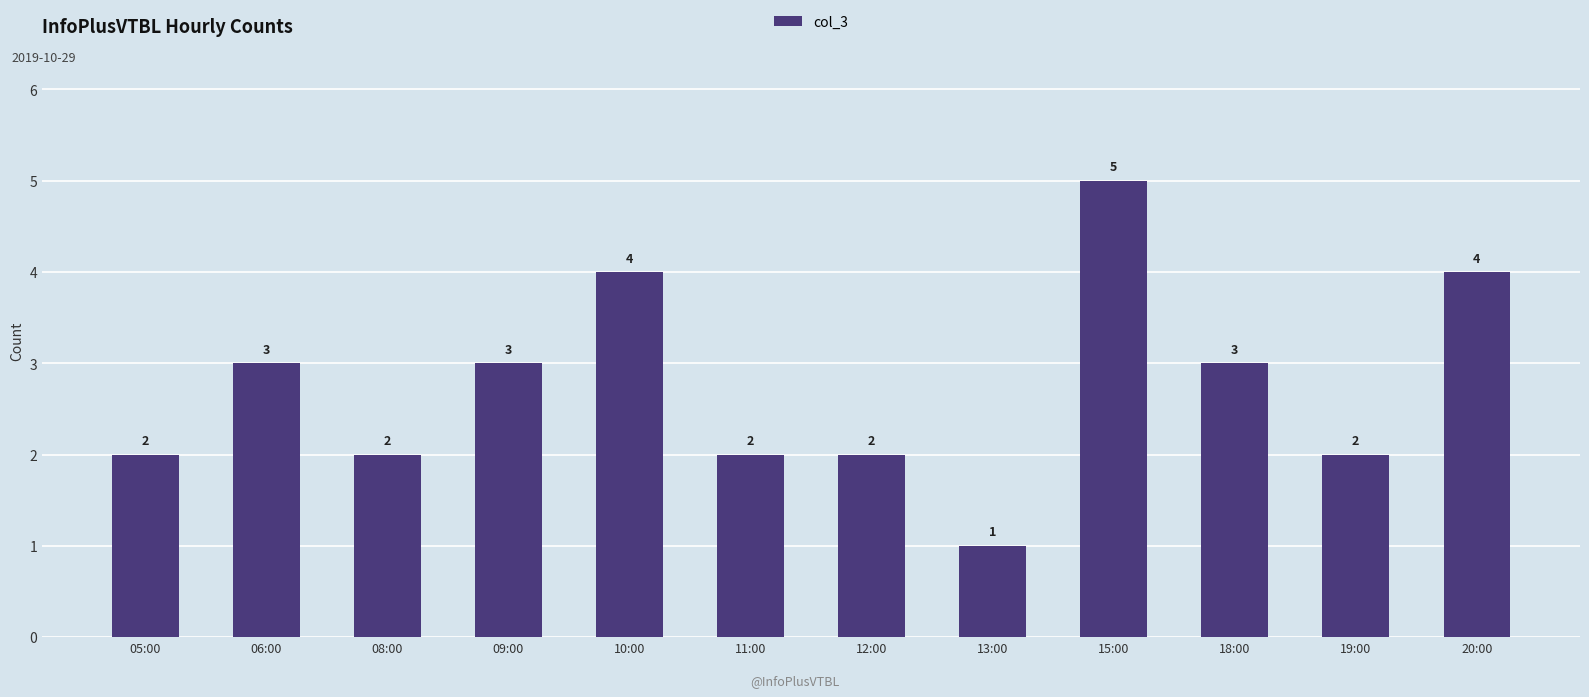

Reading left to right, list all the values displayed in this chart.

2	3	2	3	4	2	2	1	5	3	2	4